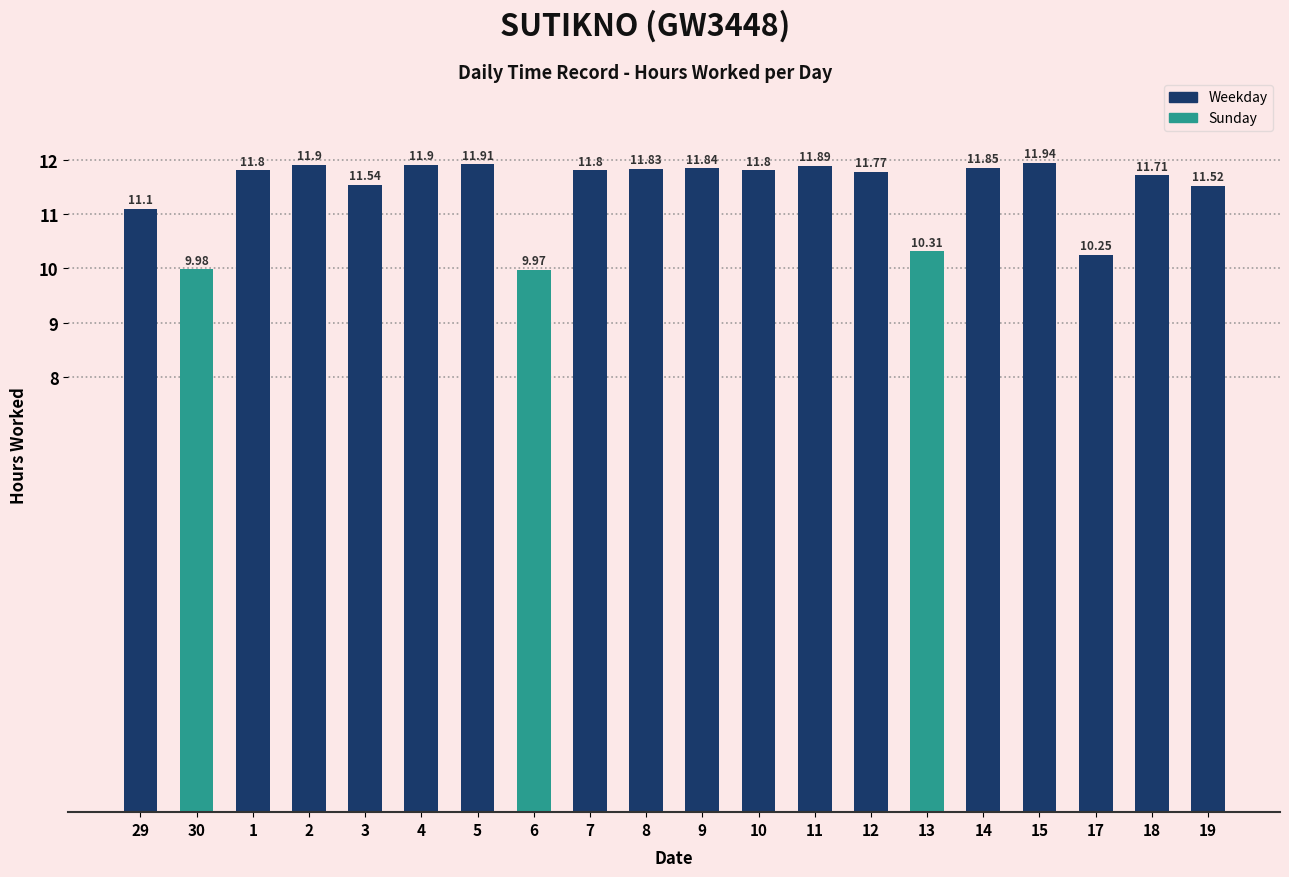

What is the average value?

11.4